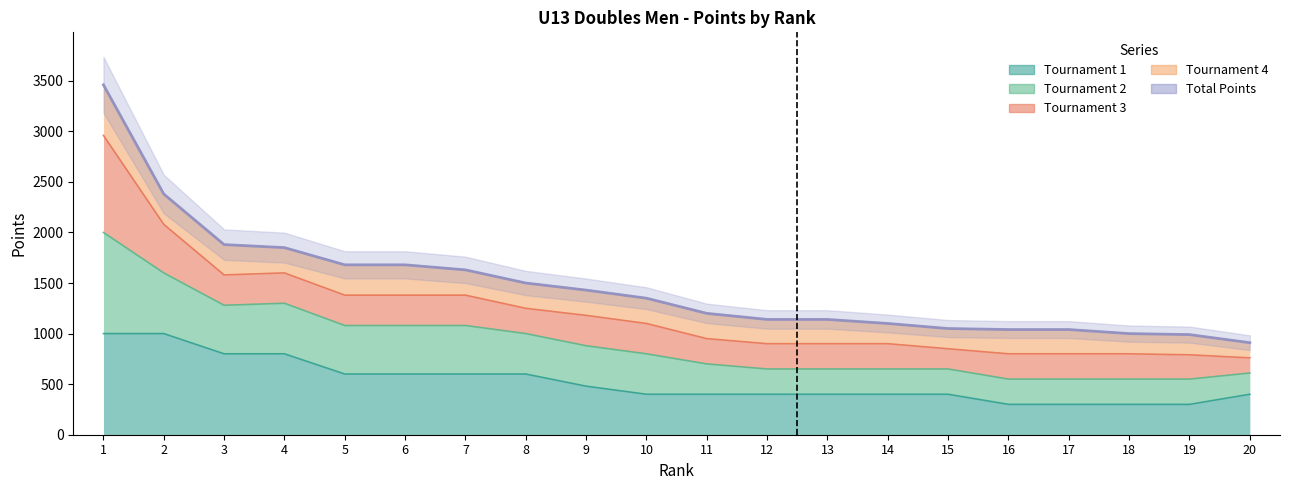

What is the maximum value shown in the chart?

3460